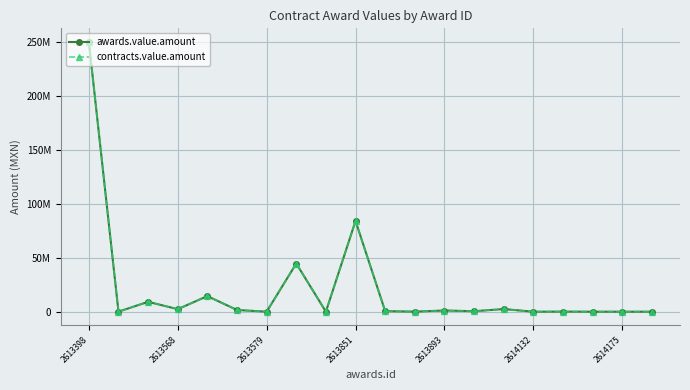

In awards.value.amount, how many points are lower than both neighbors (excluding endpoints)?

8